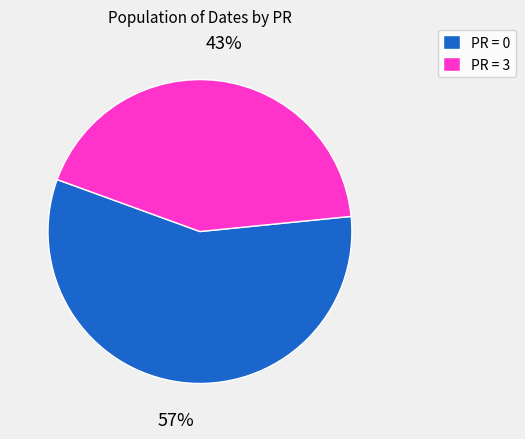

To the nearest percent, what portion does PR = 3 represent?

43%